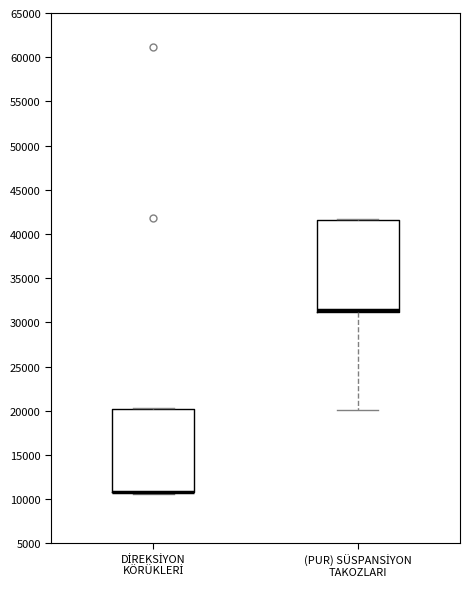

Which box is the tallest, from its lower edge to its upper edge?

(PUR) SÜSPANSİYON TAKOZLARI